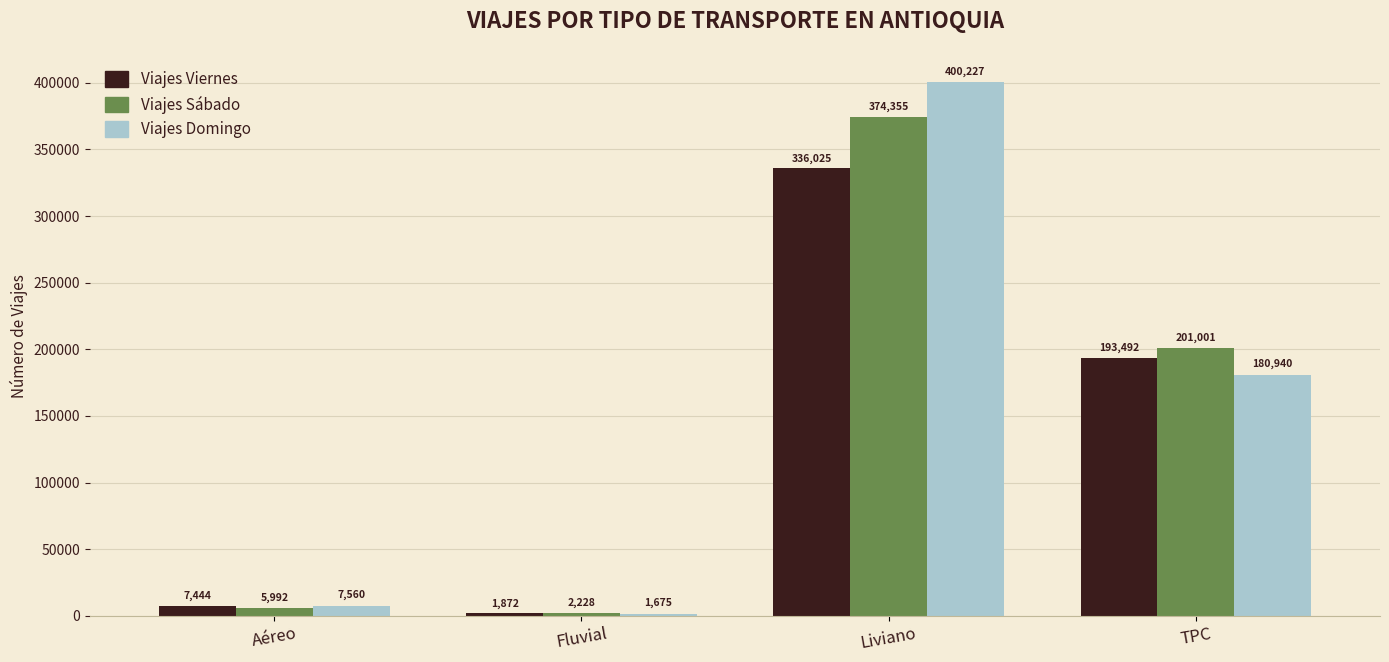

Is the value of Viajes Domingo at Liviano greater than the value of Viajes Viernes at TPC?

Yes